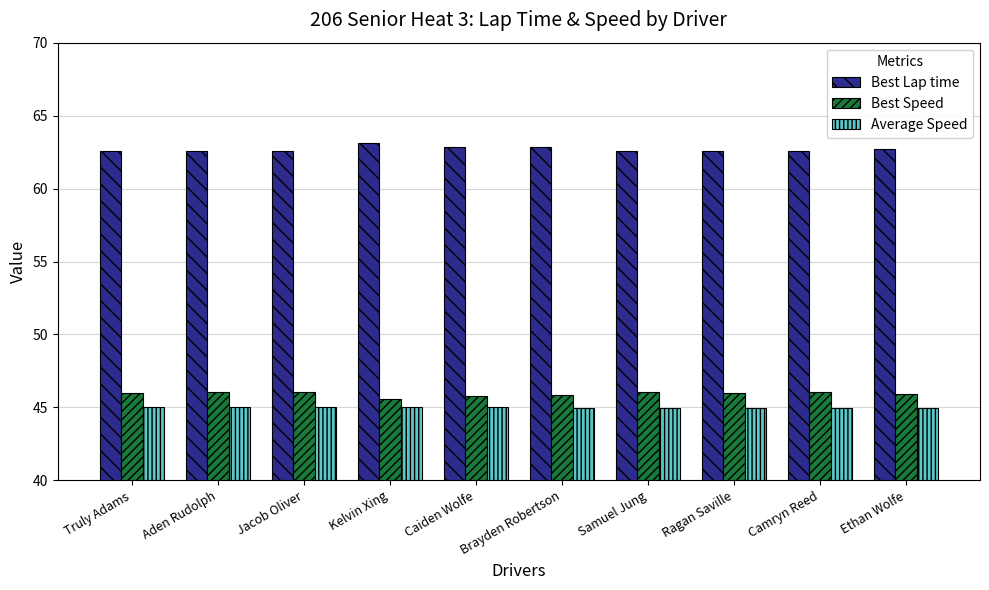

What is the sum of the Best Lap time values at Truly Adams and Ragan Saville?

125.2